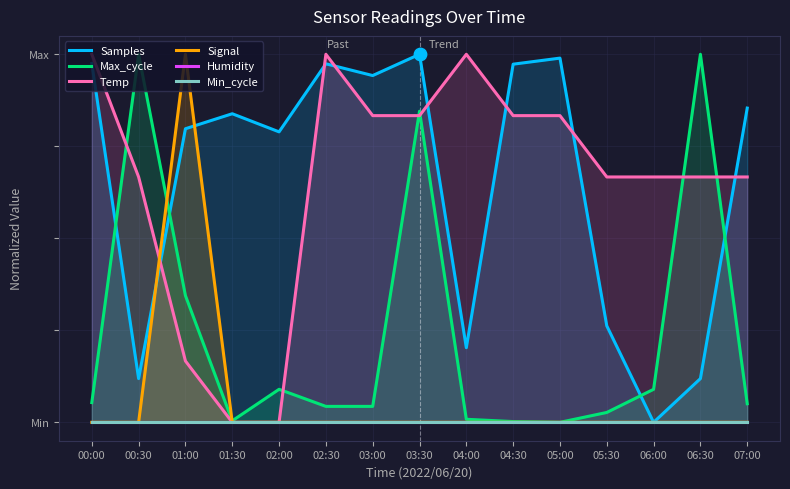

Which series reaches the maximum Y coordinate?

Samples